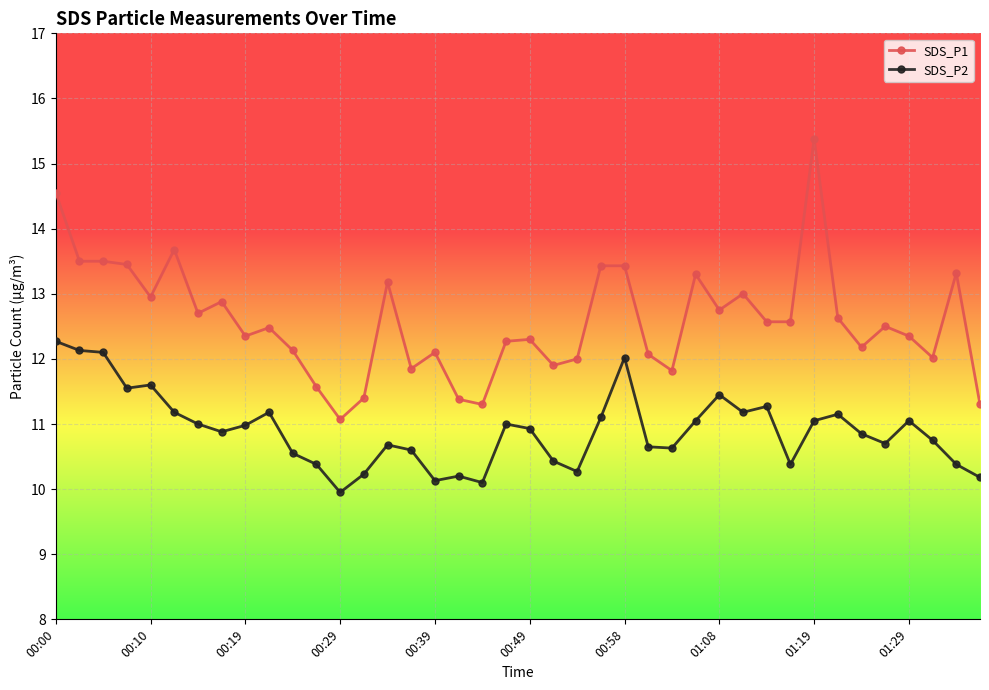

What are all the series names shown in the legend?

SDS_P1, SDS_P2